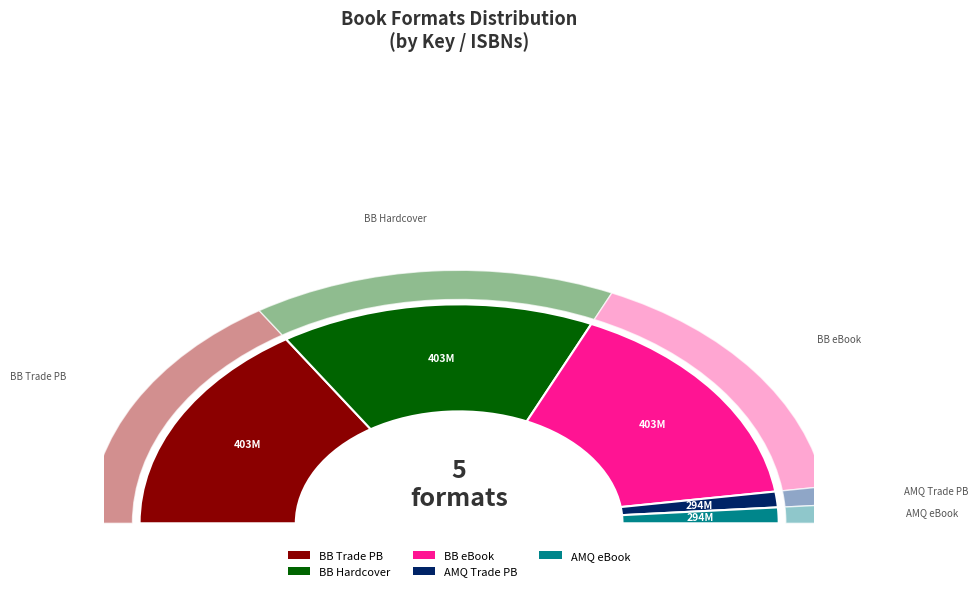

To the nearest percent, what percentage of the pie is Ask Me No Questions (eBook)?

2%